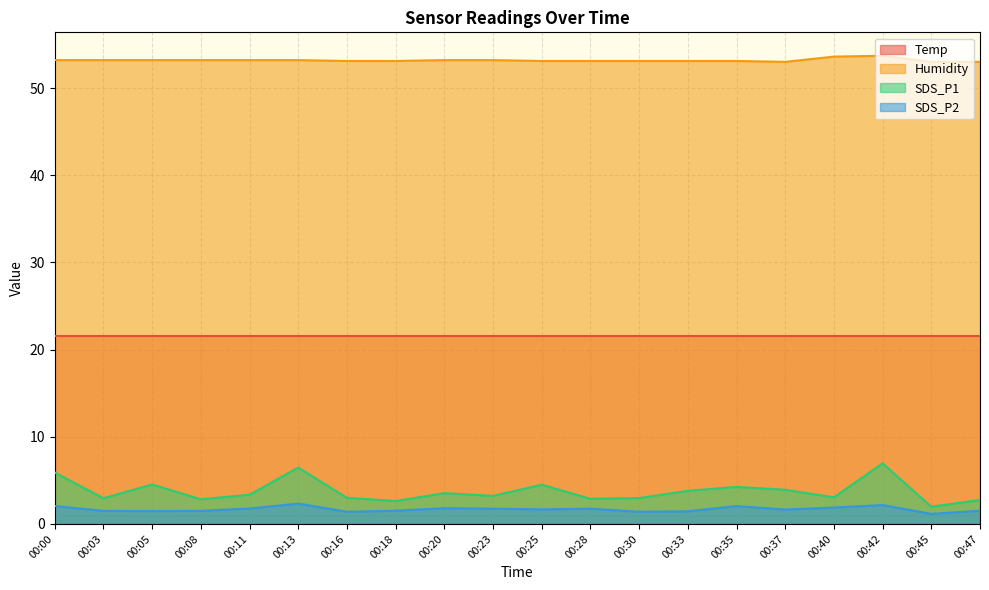

True or false: Humidity and SDS_P1 cross at least once.

False